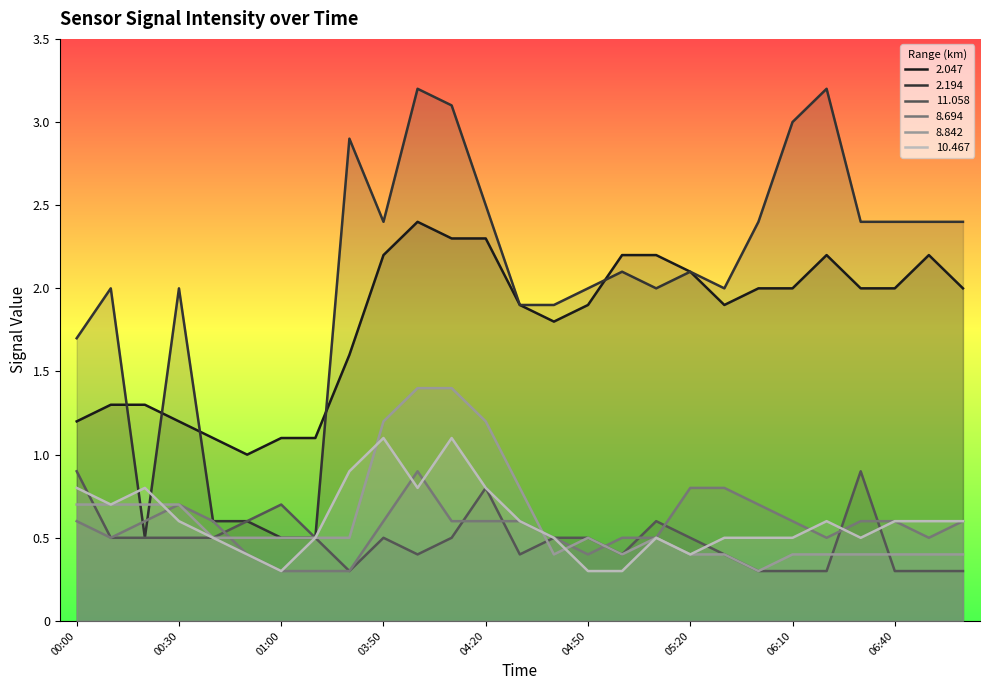

Between 05:20 and 05:00, which is larger?

05:00